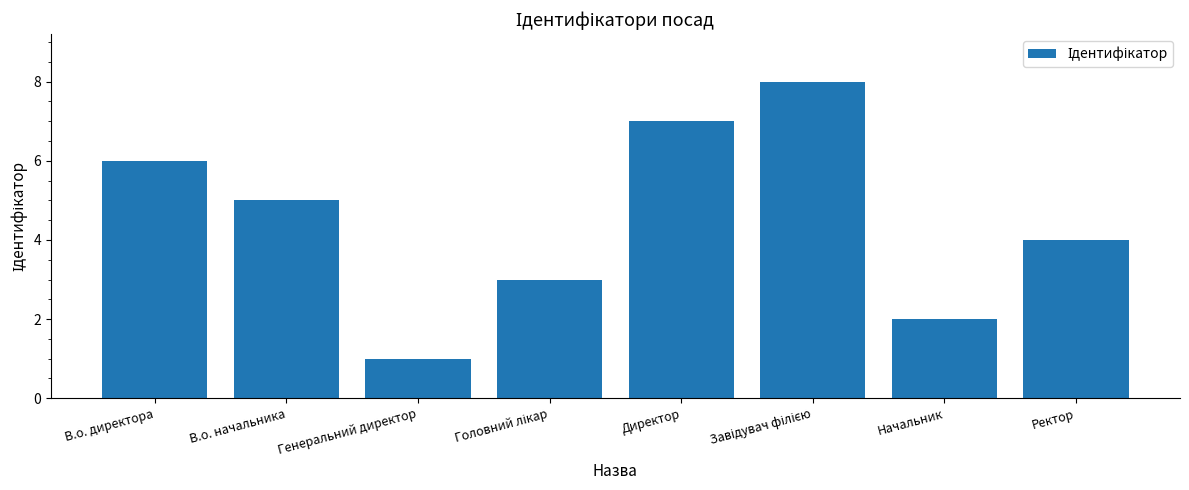

Approximately how many times larger is the value at Начальник compared to Генеральний директор?

2.0